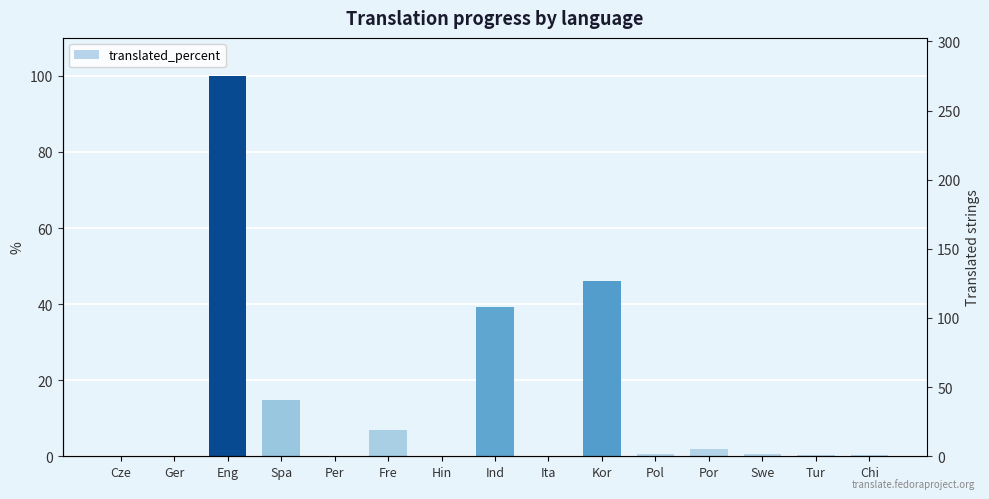

Reading left to right, transcribe all the data shown in this chart.

0.0	0.0	100.0	14.9	0.0	6.9	0.0	39.2	0.0	46.1	0.7	1.8	0.7	0.3	0.3